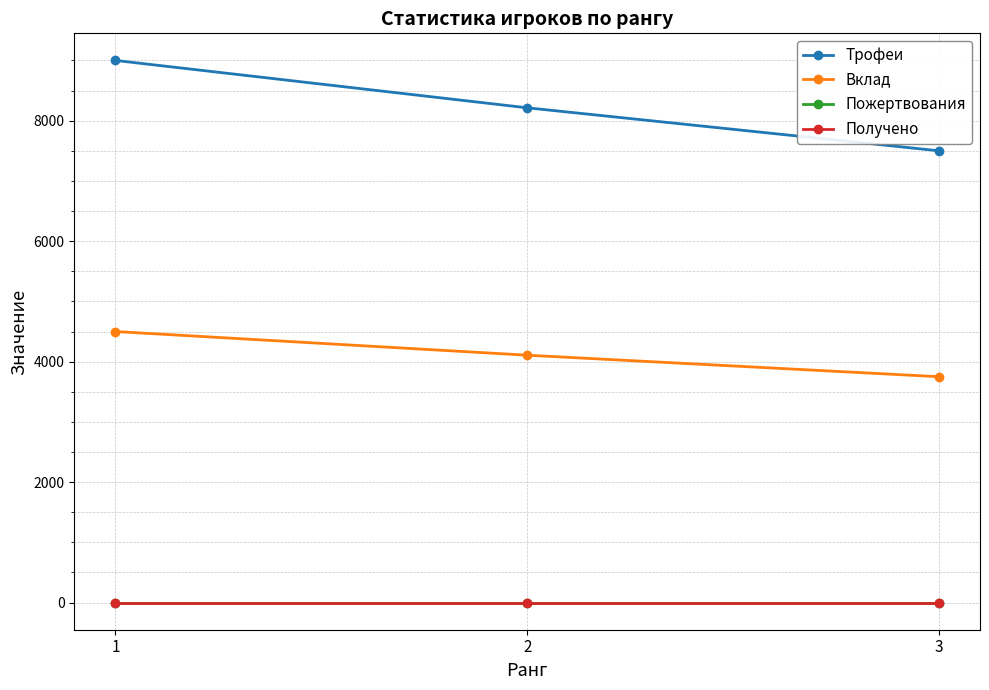

Which series has the largest total across all categories?

Трофеи